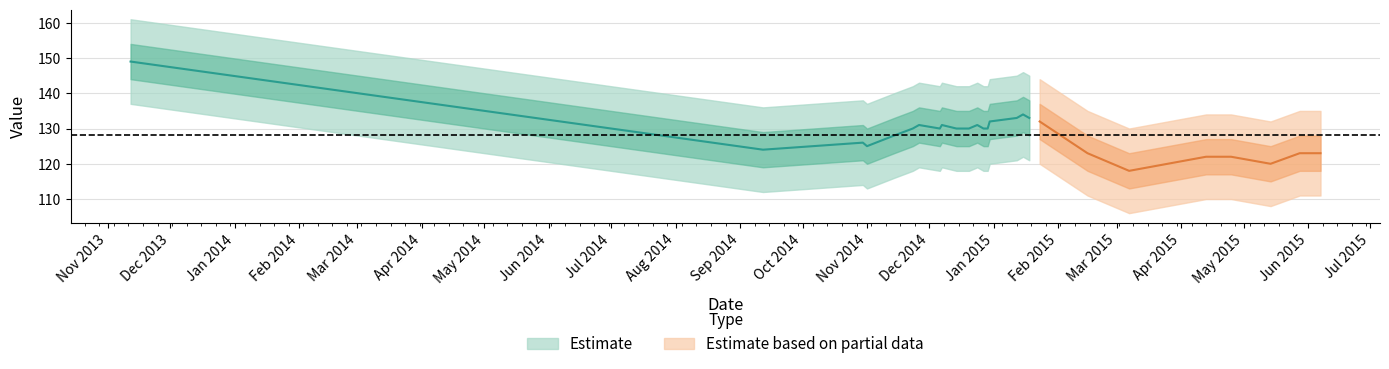

Which label corresponds to the largest value in the chart?

20131112